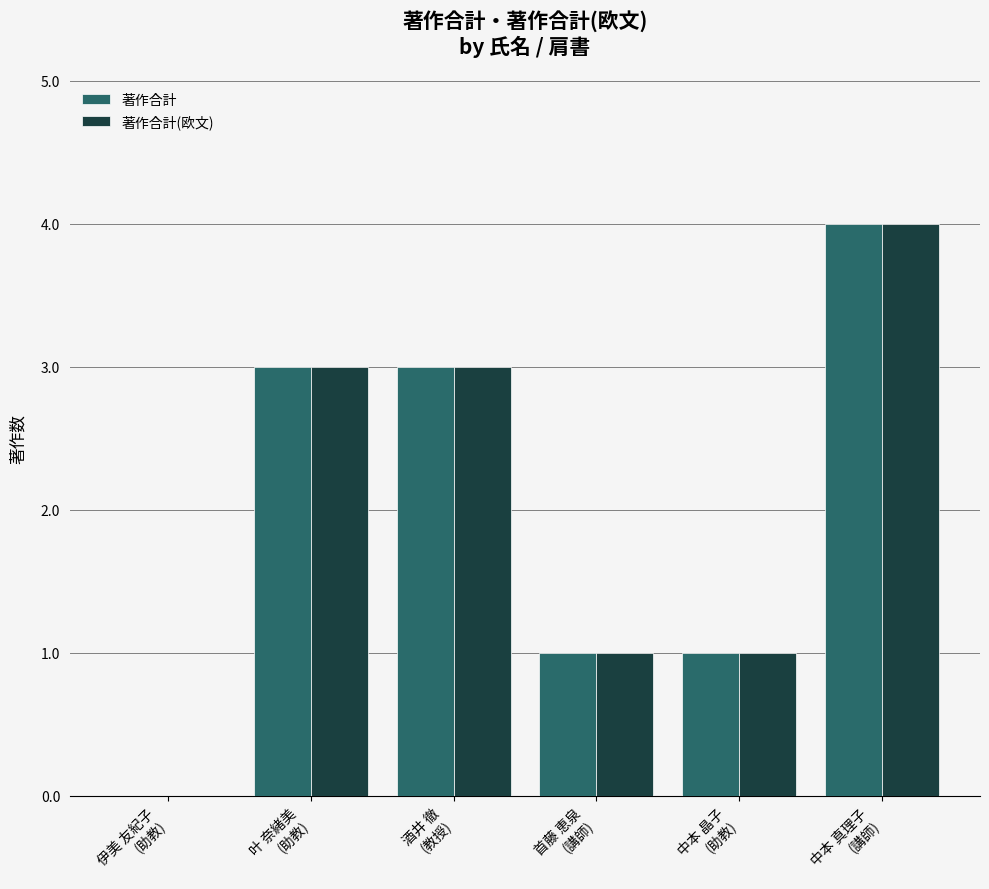

What are all the series names shown in the legend?

著作合計, 著作合計(欧文)